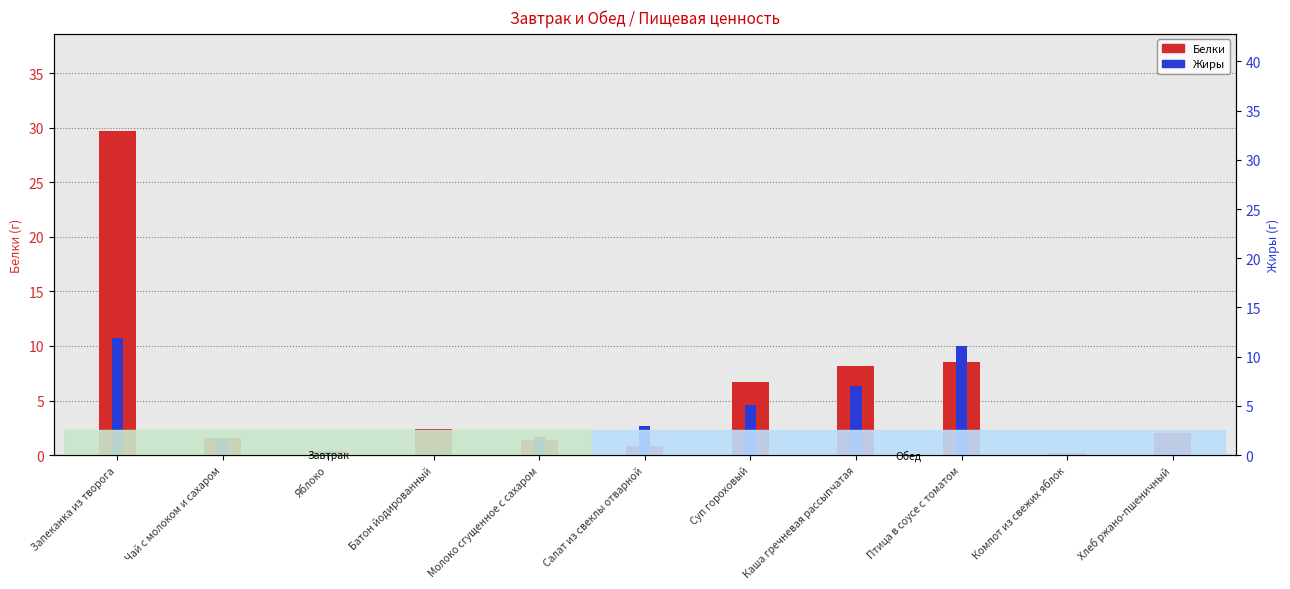

At which category does the chart reach its minimum across all series?

Компот из свежих яблок